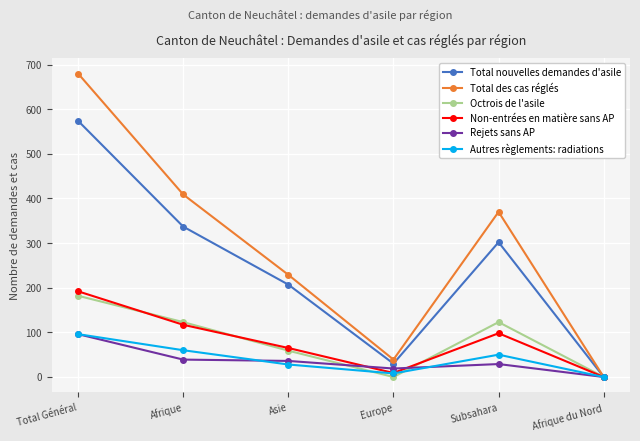

How many series are shown in this chart?

6